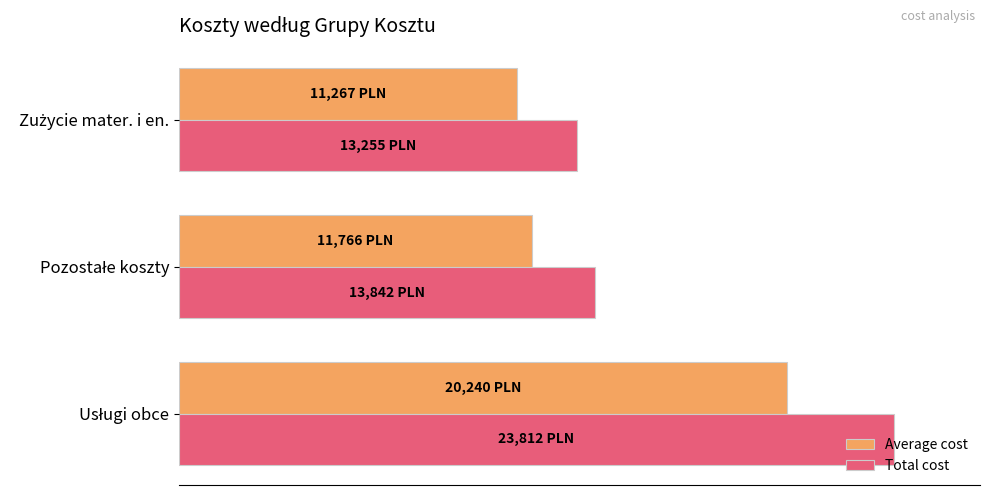

What is the smallest value displayed?

11267.1